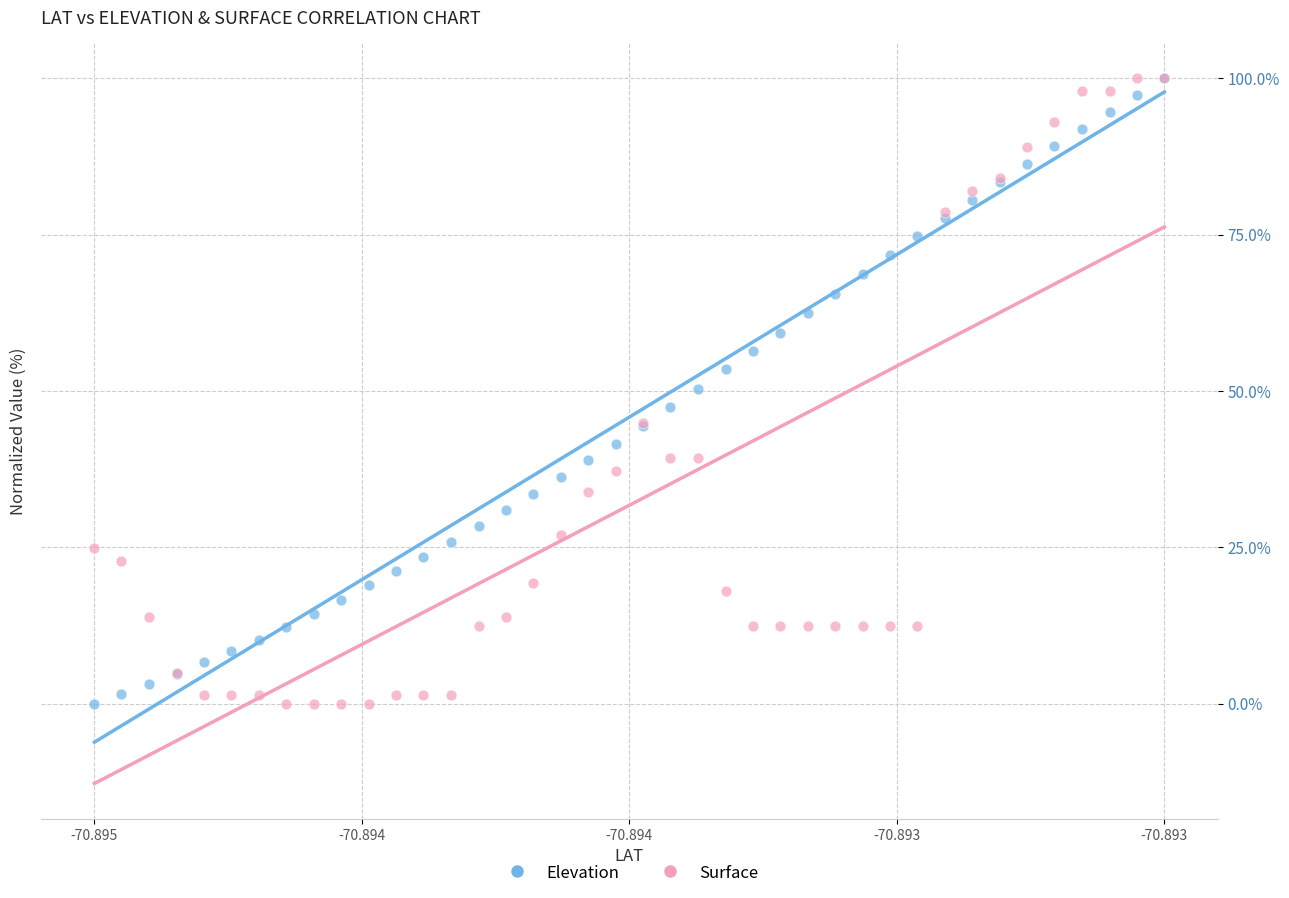

What are all the series names shown in the legend?

Elevation, Surface